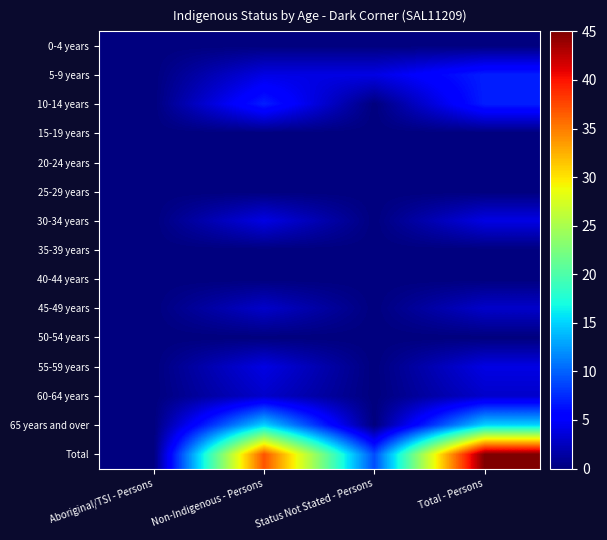

Between Non-Indigenous - Persons and Status Not Stated - Persons, which is larger?

Non-Indigenous - Persons